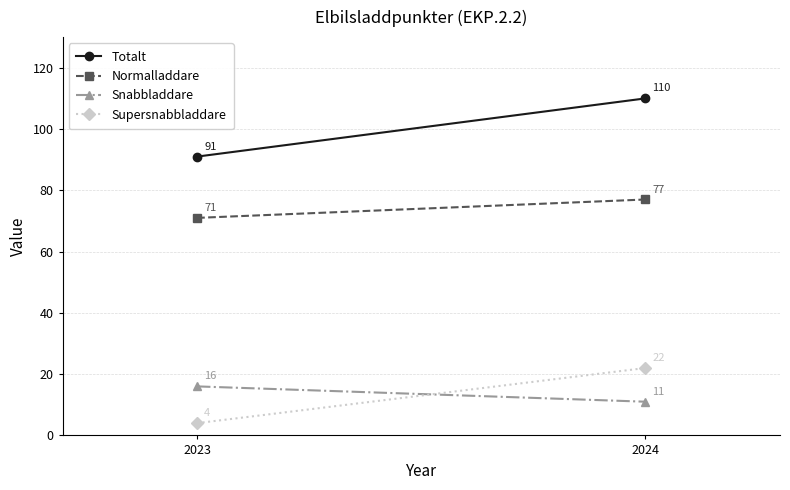

Reading right to left, transcribe all the data shown in this chart.

Totalt: 110	91
Normalladdare: 77	71
Snabbladdare: 11	16
Supersnabbladdare: 22	4